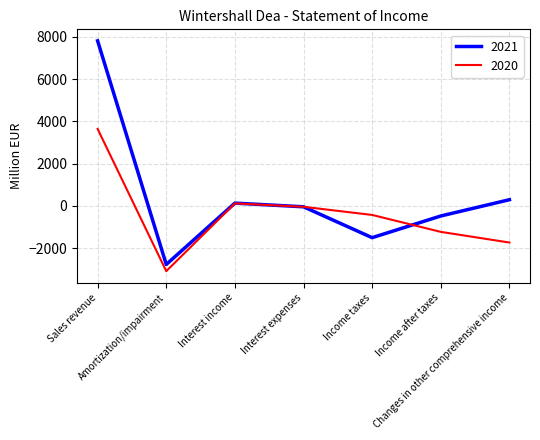

Which label corresponds to the largest value in the chart?

Sales revenue